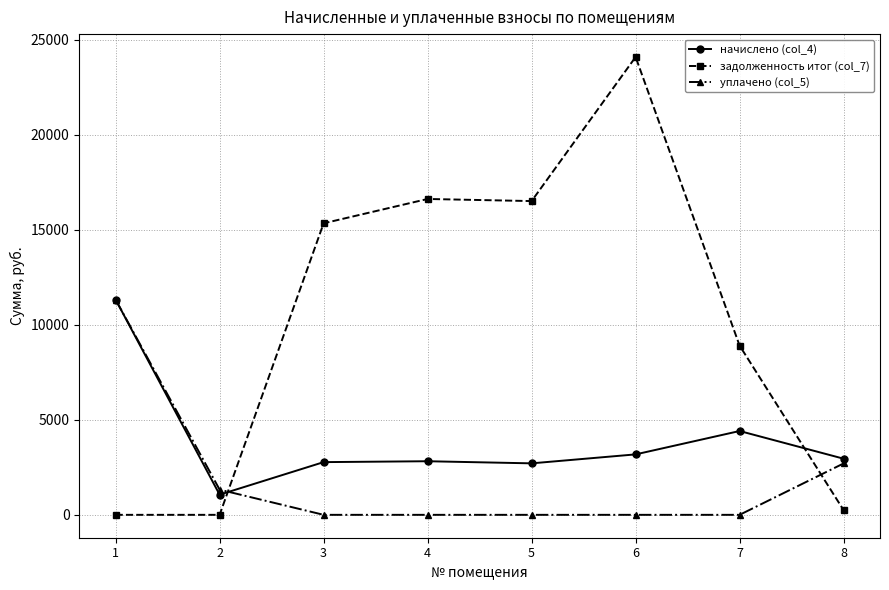

Is it true that начислено (col_4) equals 3921.2 at 3?

False